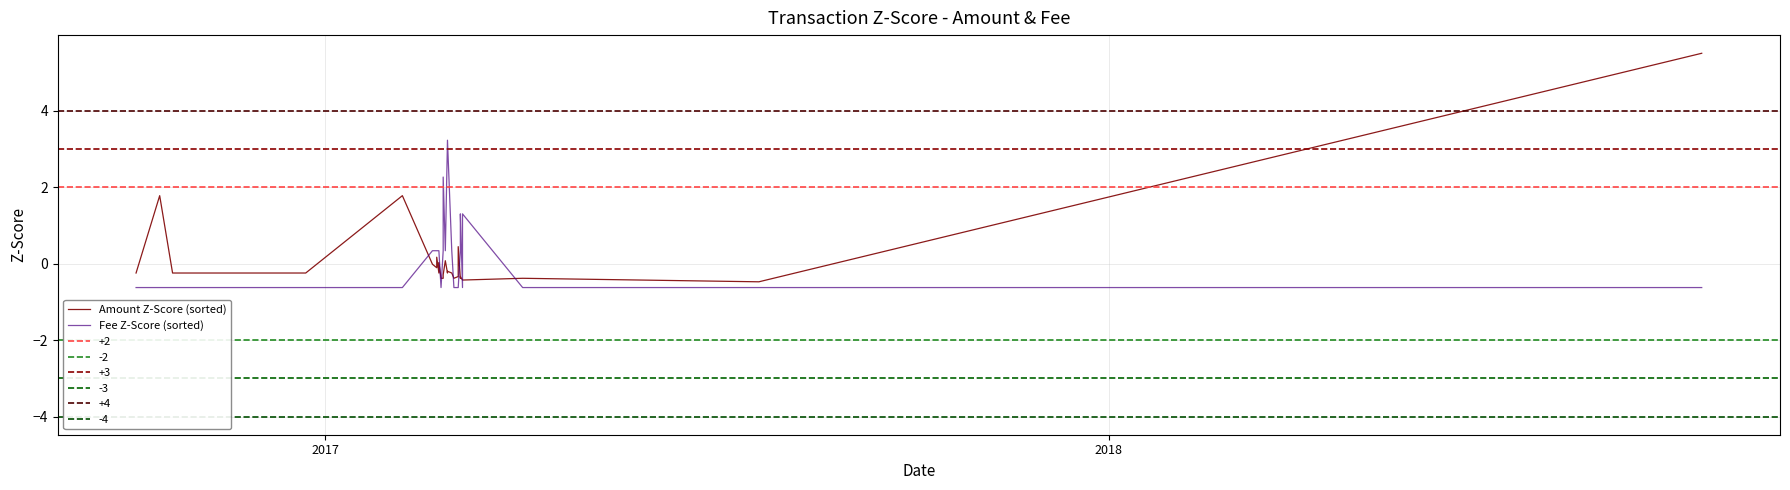

Is the value of Fee Z-Score (sorted) at 7 greater than the value of Amount Z-Score (sorted) at 9?

No